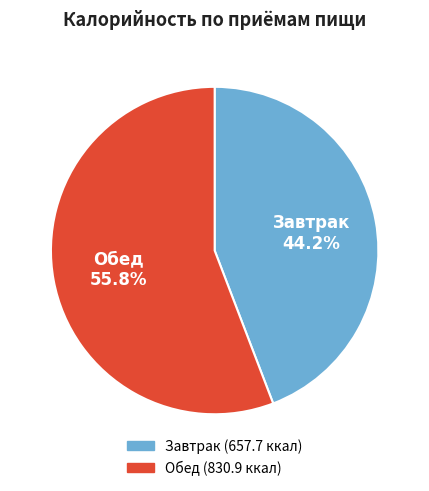

What portion of the pie excludes Завтрак?

55.8%